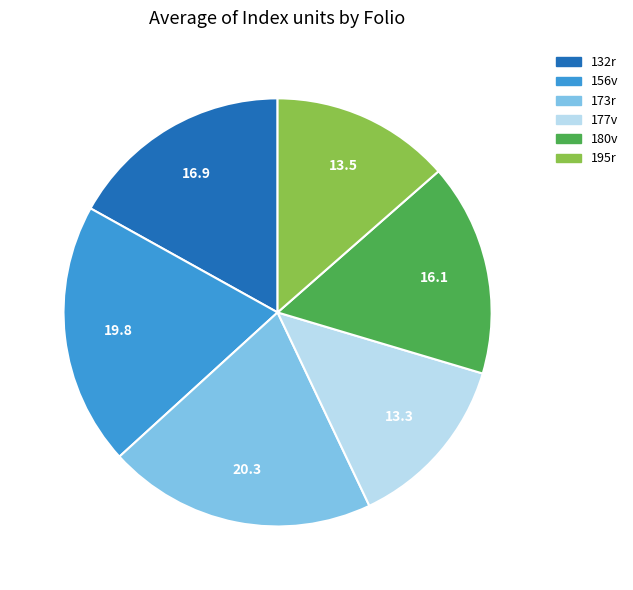

Is the sum of 173r and 177v greater than half?

No